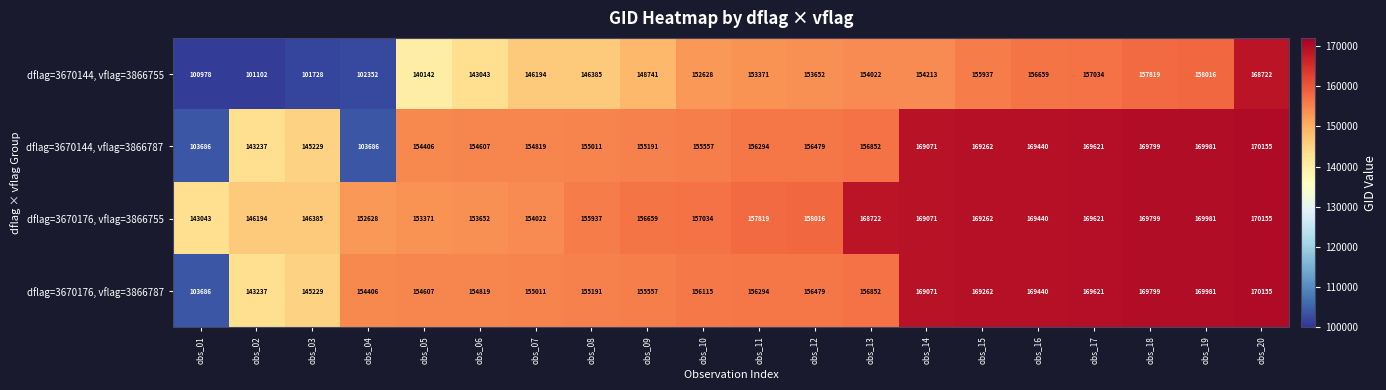

At which category does the chart reach its minimum across all series?

obs_01